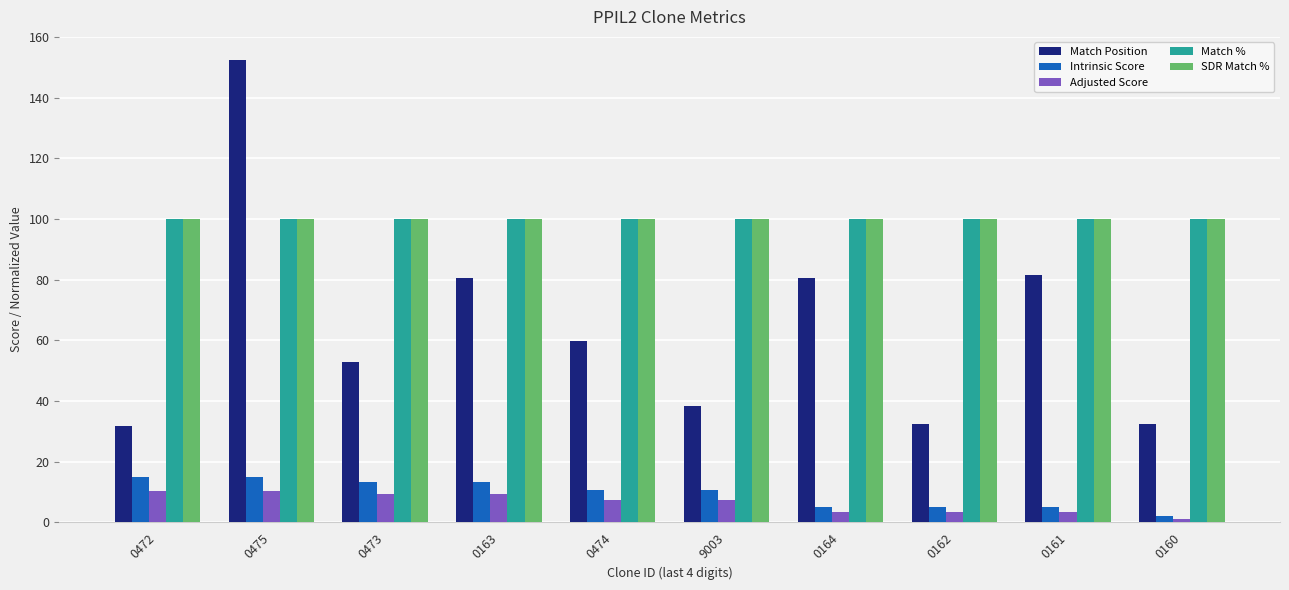

Which series has the largest range (max minus min)?

Match Position